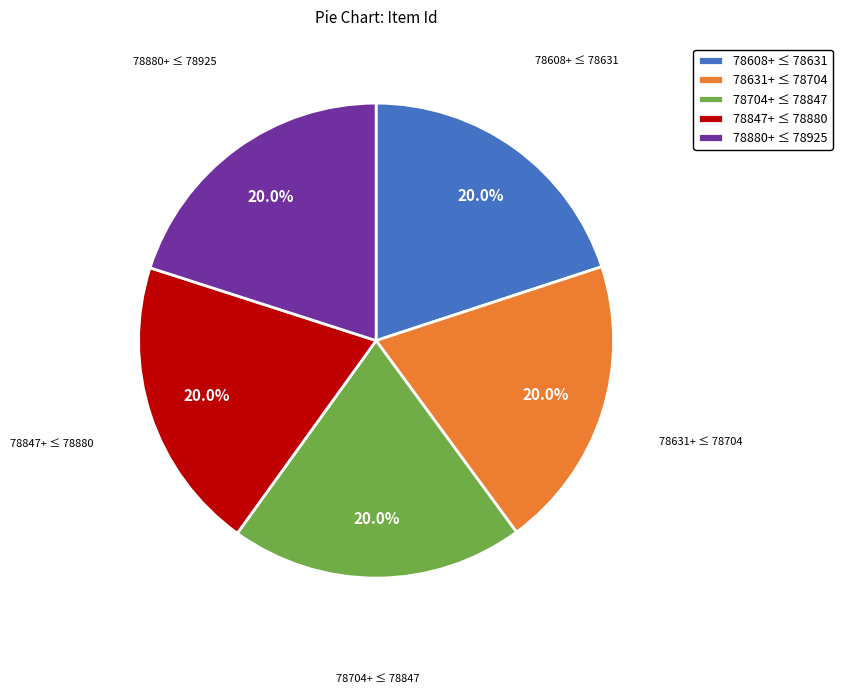

How much of the chart is everything except 78704+ ≤ 78847?

80.0%